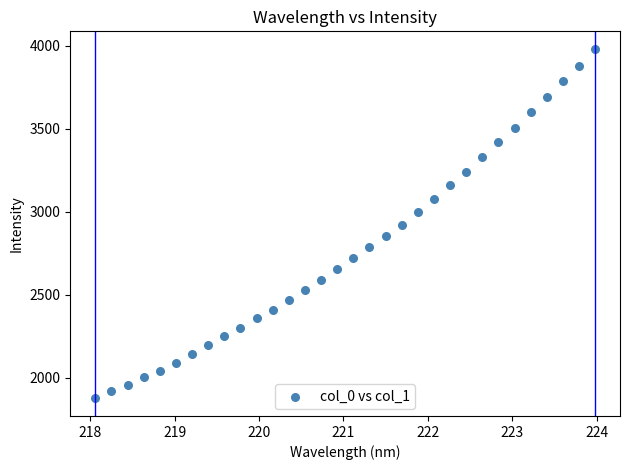

What is the range of X values (max minus min)?

5.9